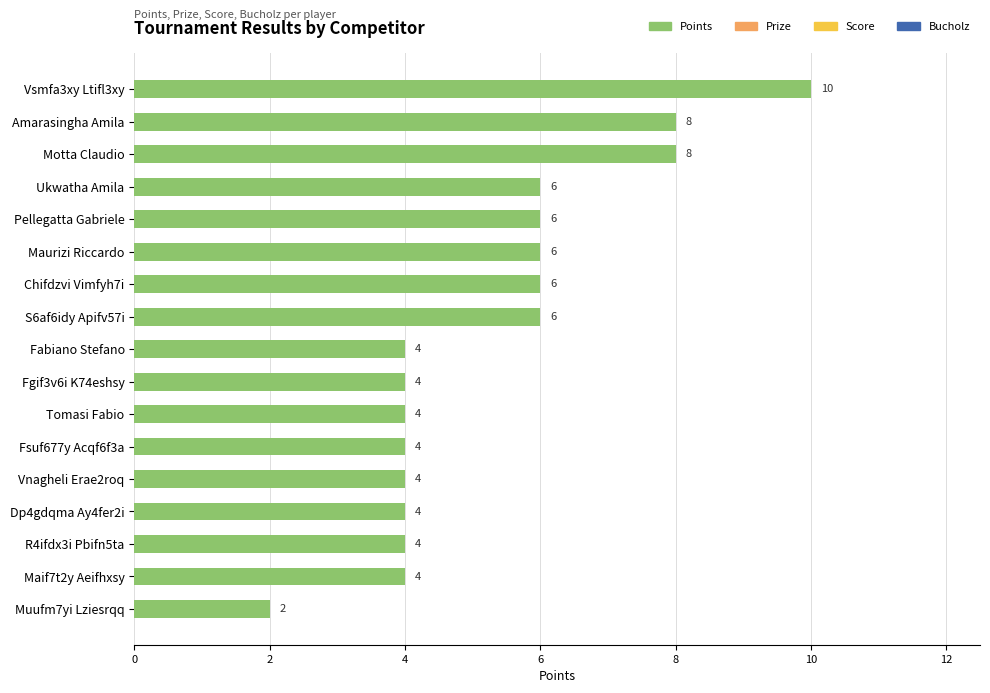

How many values are between 4 and 6?

13